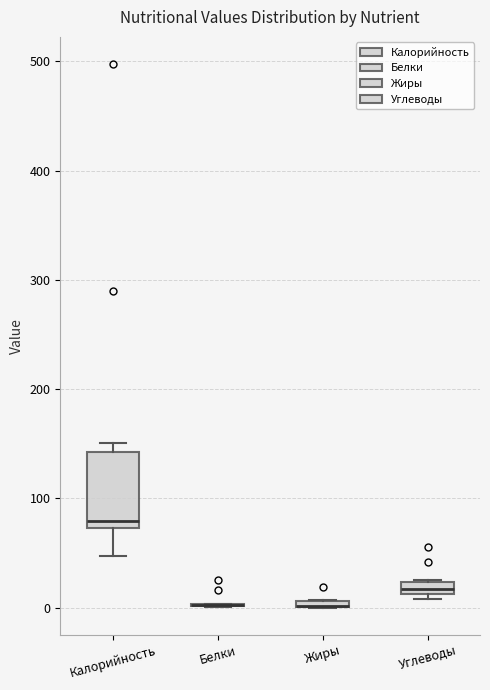

Comparing the boxes themselves (not the whiskers), which one is the tallest?

Калорийность